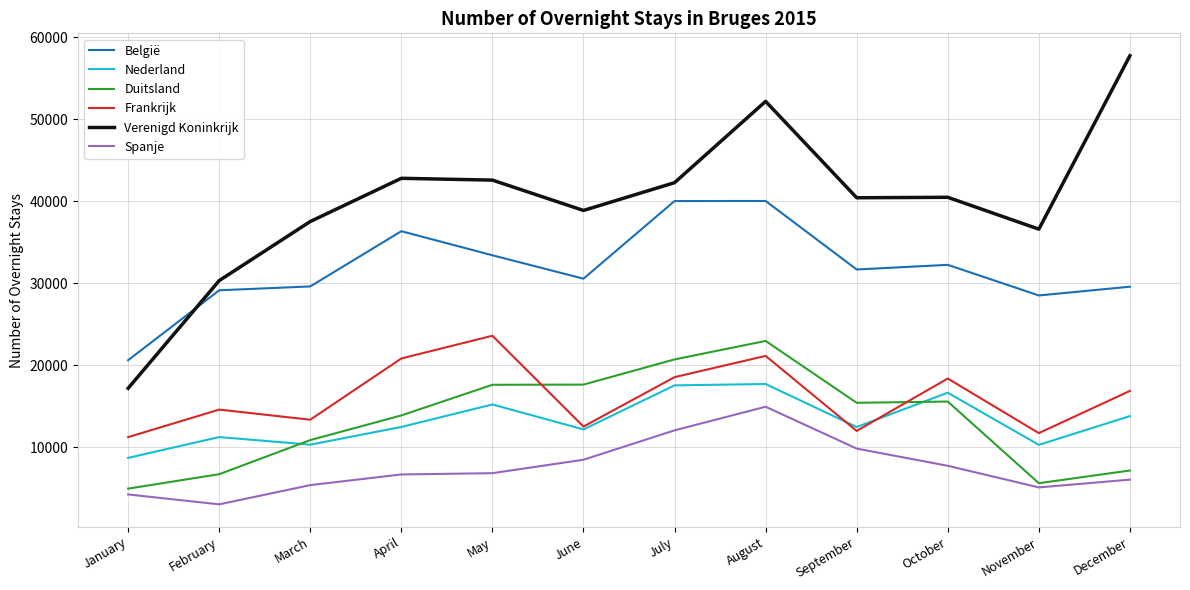

How many interior local peaks does the Frankrijk series have?

4